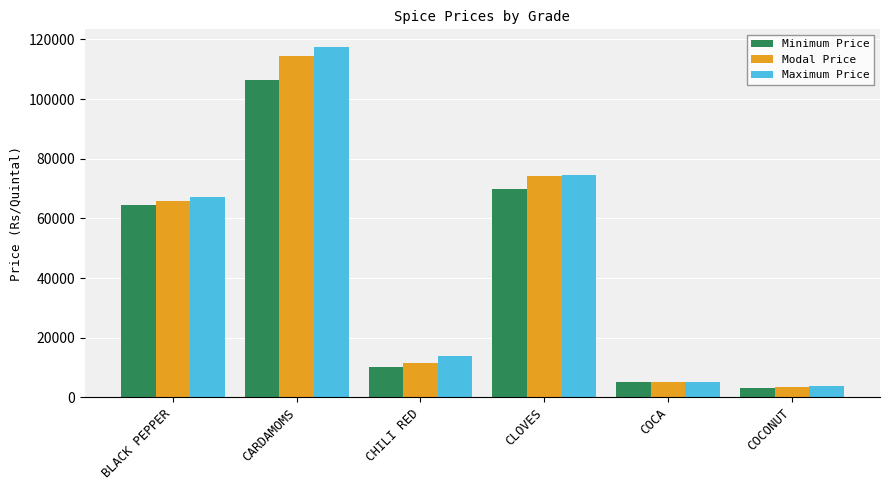

What is the difference between the maximum and minimum values in the Minimum Price series?

103133